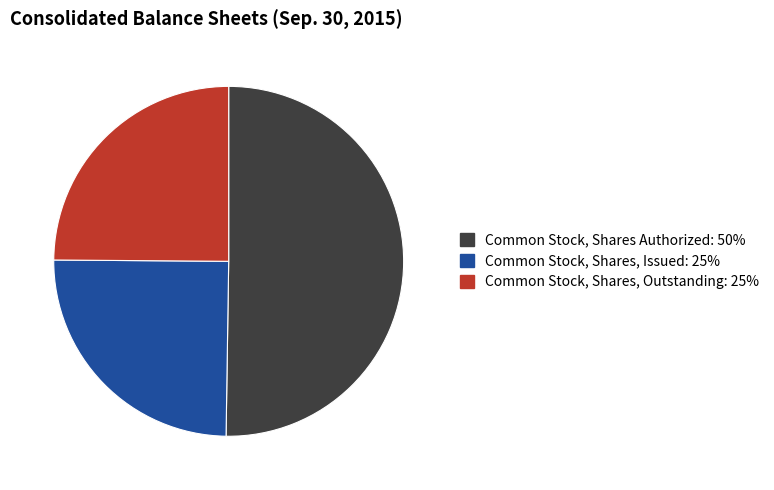

Which category has the biggest portion of the pie?

Common Stock, Shares Authorized